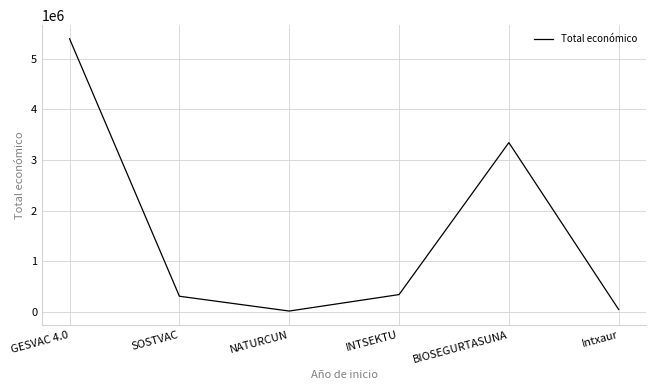

Which has a higher value, INTSEKTU or GESVAC 4.0?

GESVAC 4.0